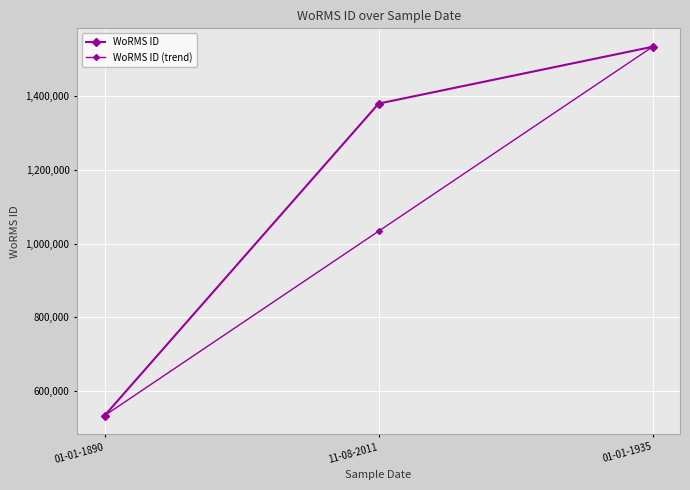

How many values in the WoRMS ID (trend) series exceed 1033481?

2